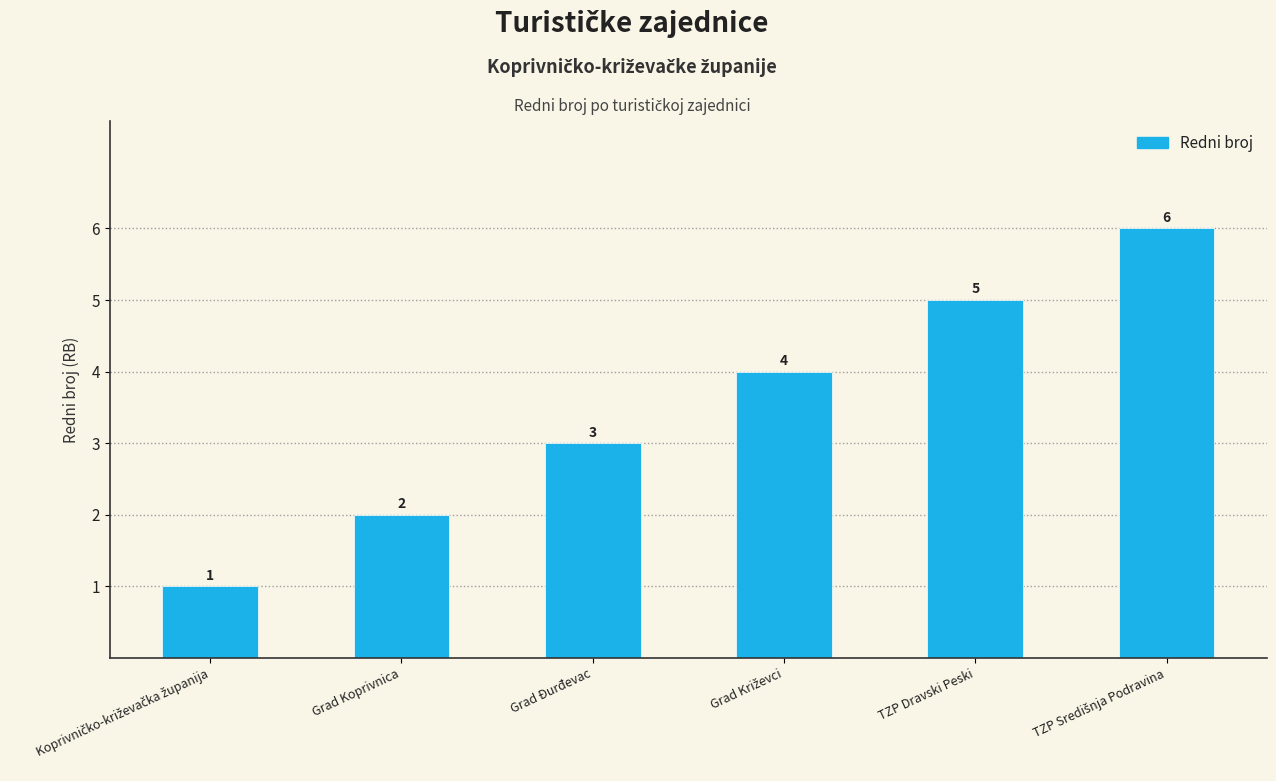

What is the maximum value shown in the chart?

6